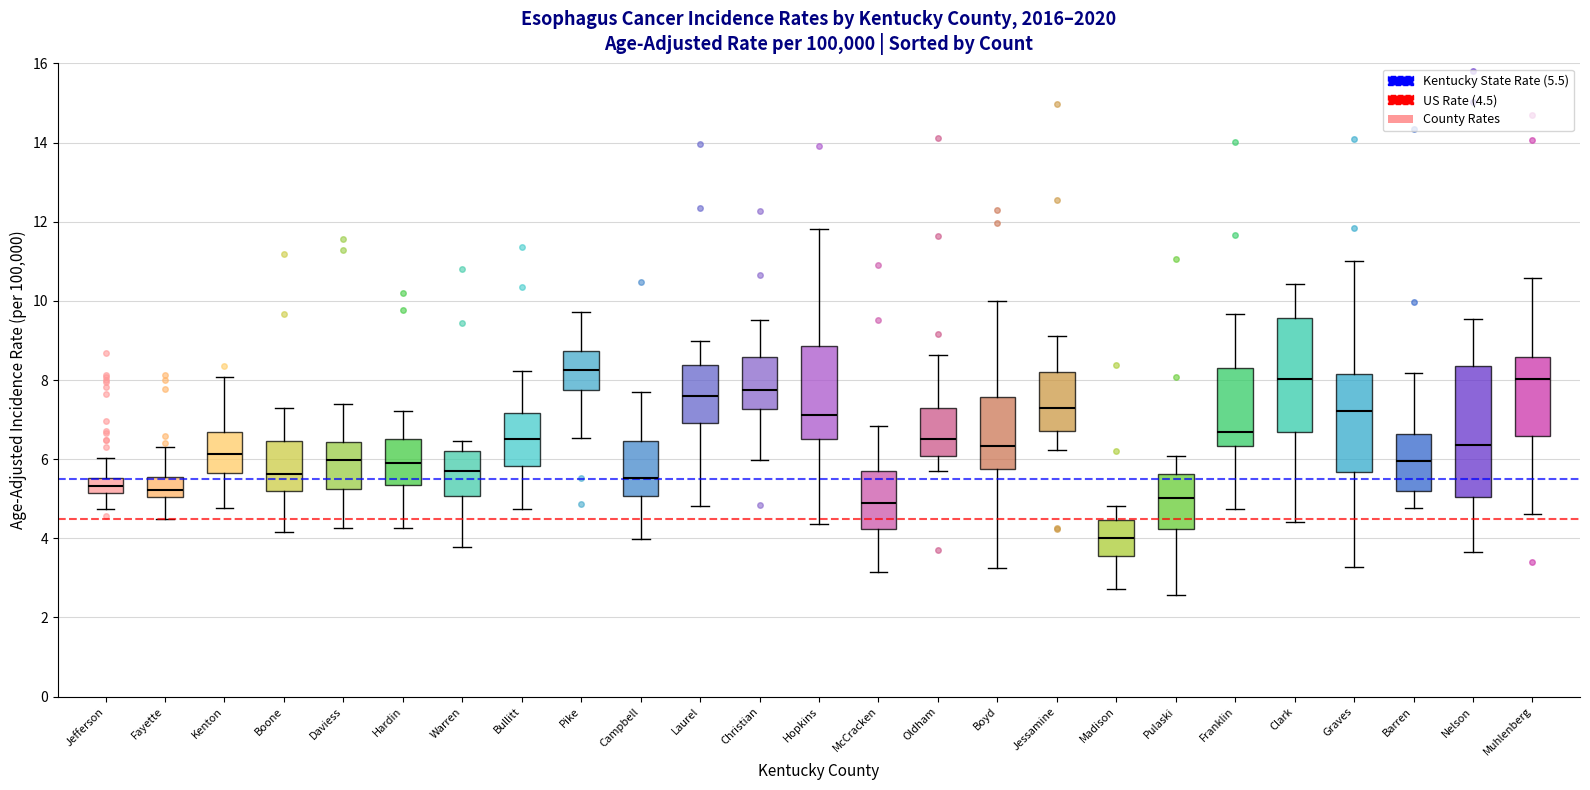

Comparing the boxes themselves (not the whiskers), which one is the tallest?

Nelson